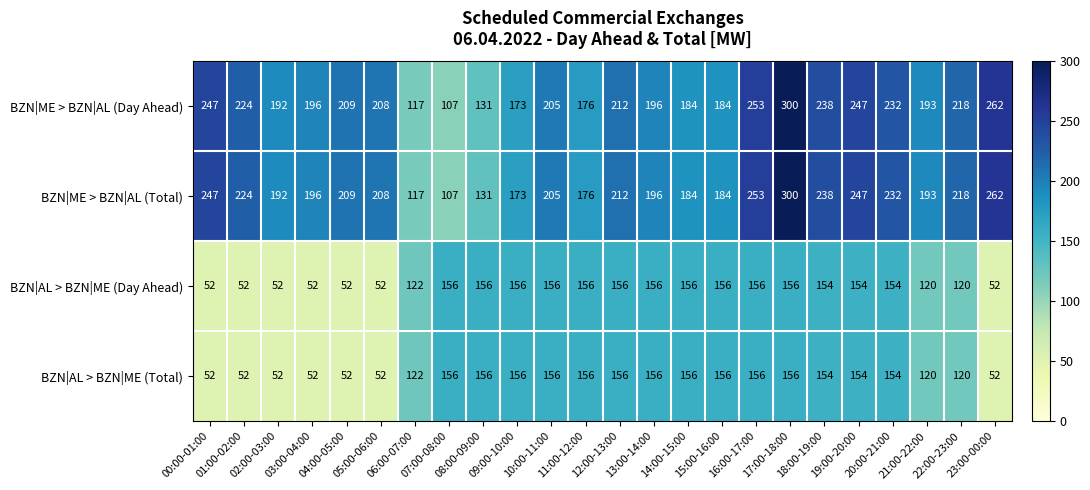

What is the difference between the highest and lowest values at 19:00-20:00?

93